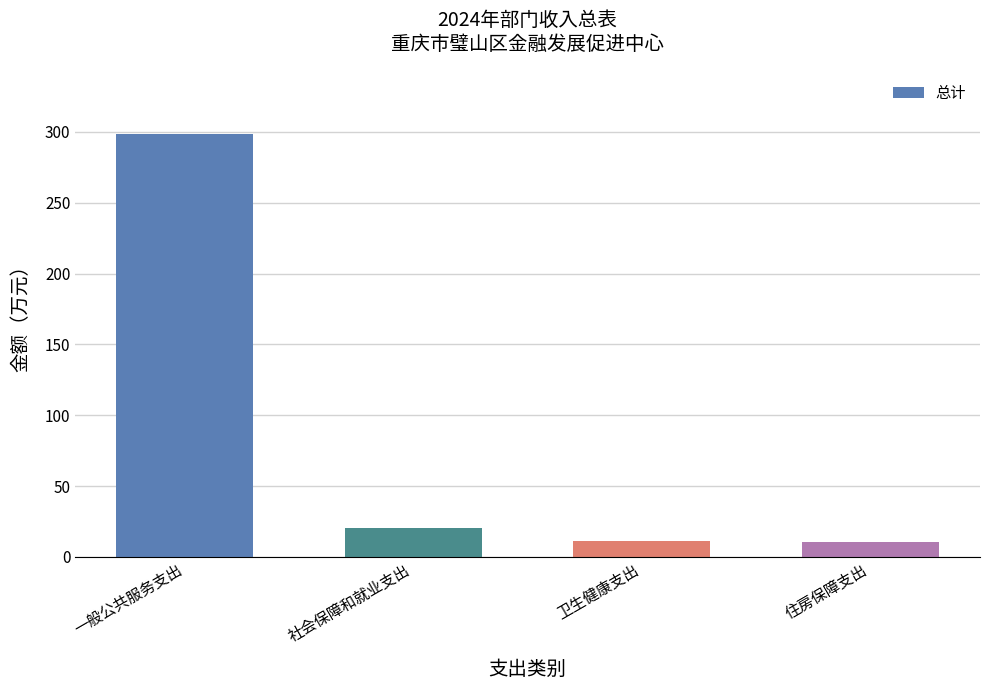

What is the smallest value displayed?

10.2